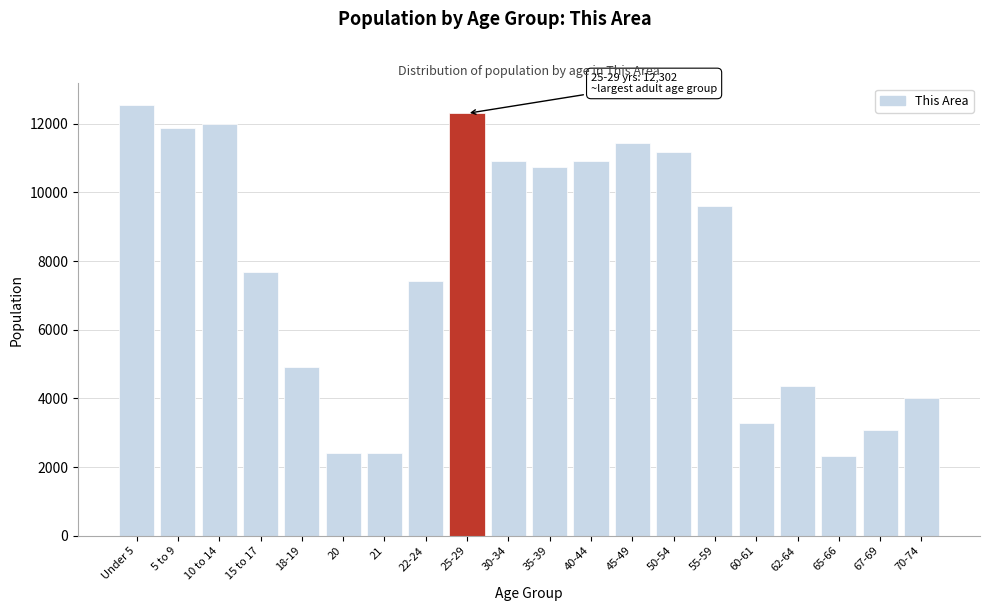

Between 21 and 45-49, which is larger?

45-49